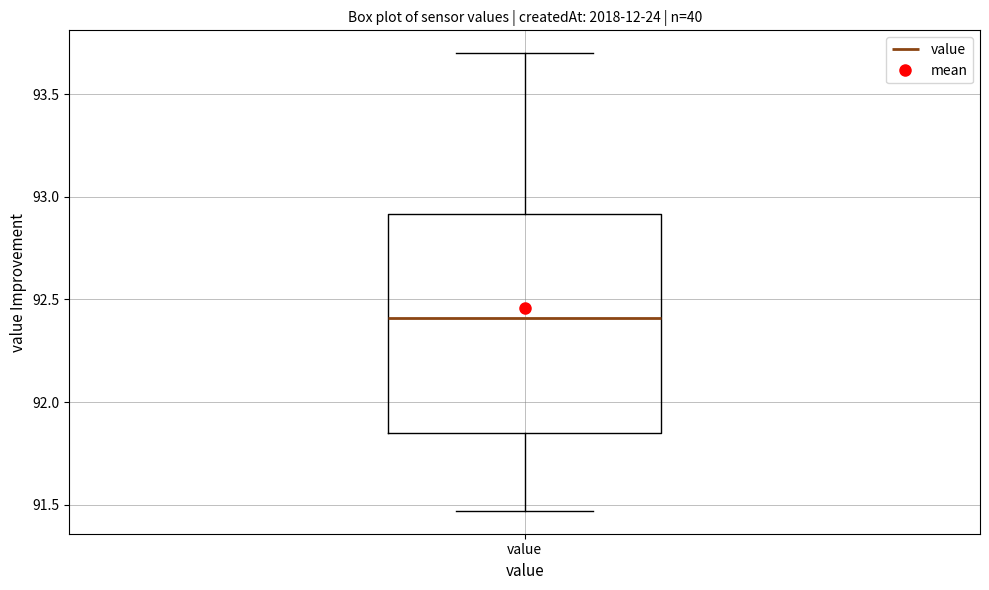

Transcribe this box plot: give where the median line is, the range the box spans, and where the two whiskers end, as read against the y-axis. The values are not printed on the chart, so give them approximately, as read against the axis.

median 92.40, box 91.85 to 92.90, whiskers 91.45 to 93.70